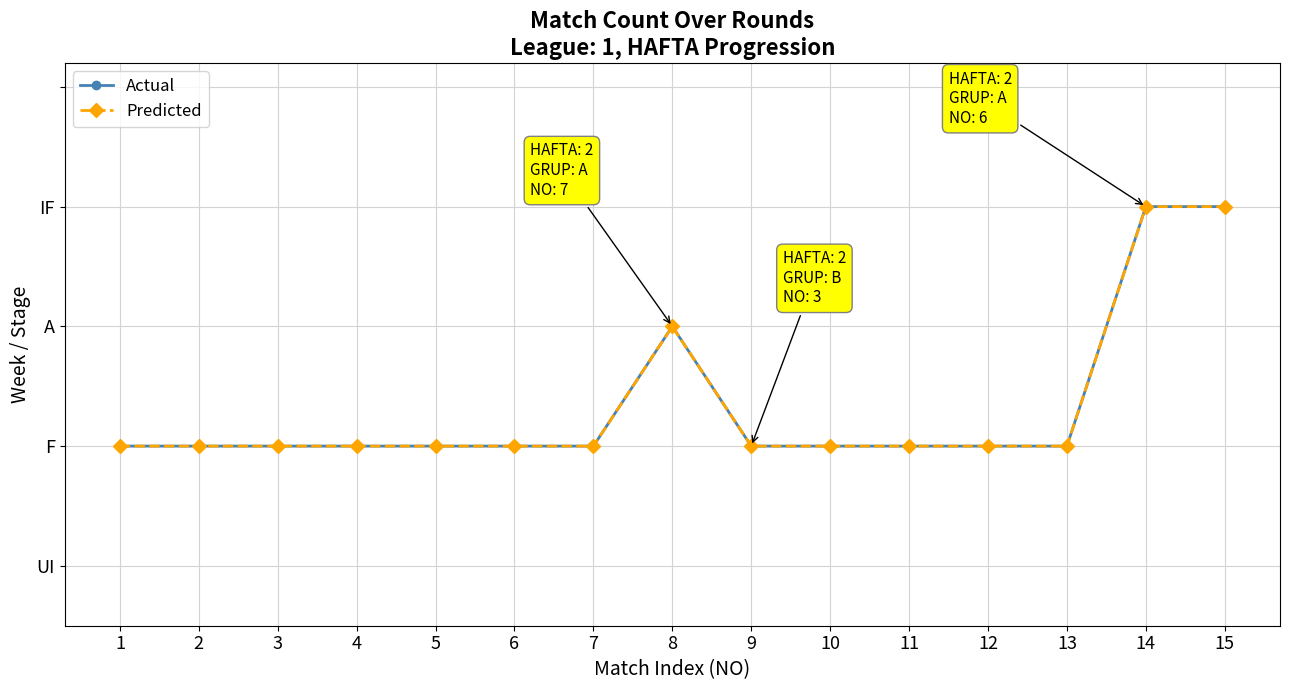

Between 13 and 14, which is larger?

14